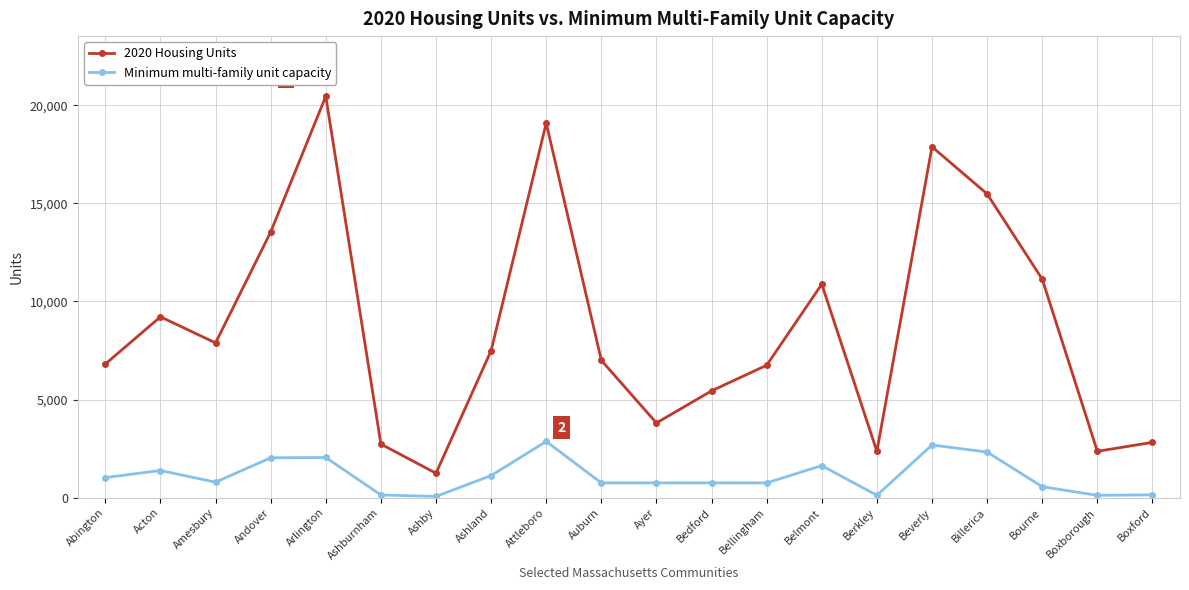

Is the value of Minimum multi-family unit capacity at Ashburnham greater than the value of 2020 Housing Units at Boxborough?

No